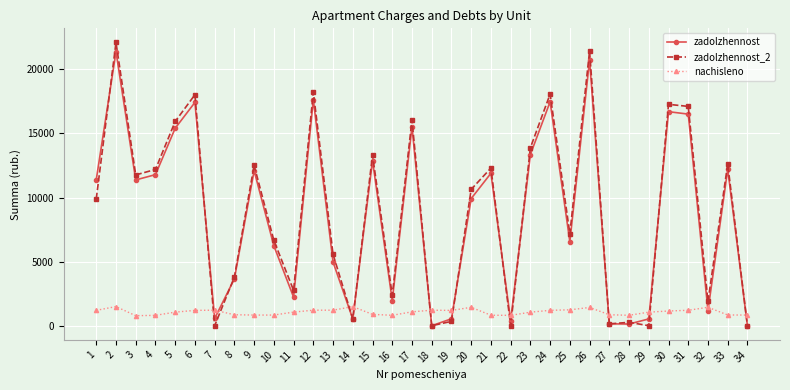

What is the difference between the nachisleno values at 28 and 10?

17.8